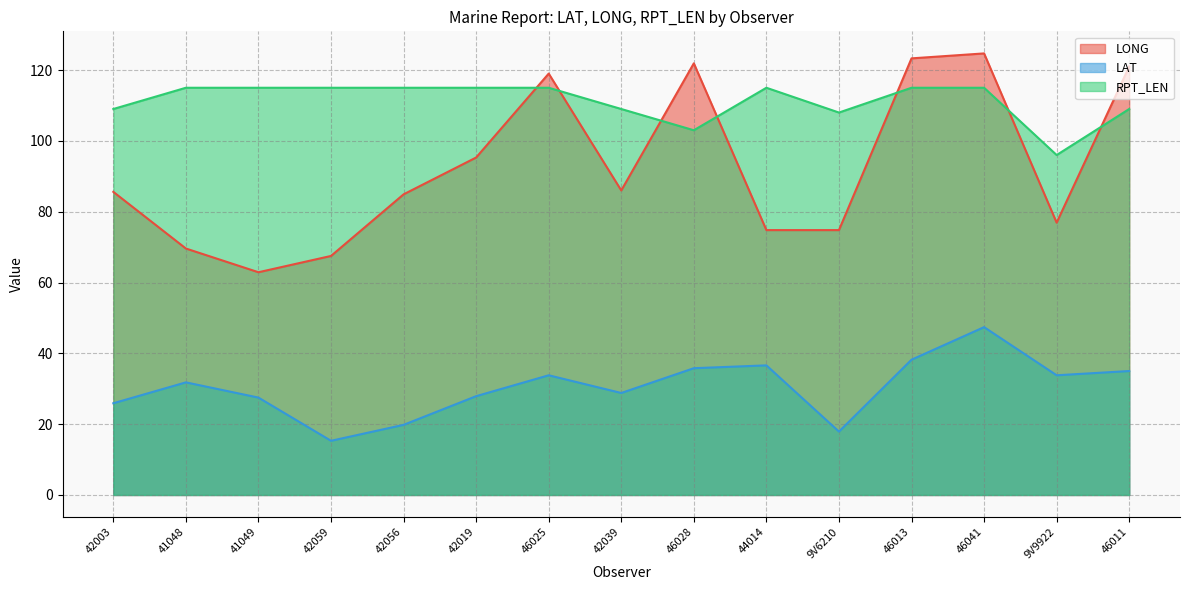

Is it true that LONG equals 85.6 at 42003?

True